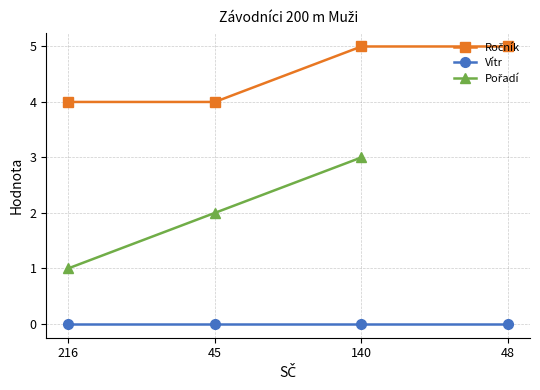

Rank the series by their maximum value, from lowest to highest.

Vítr, Pořadí, Ročník